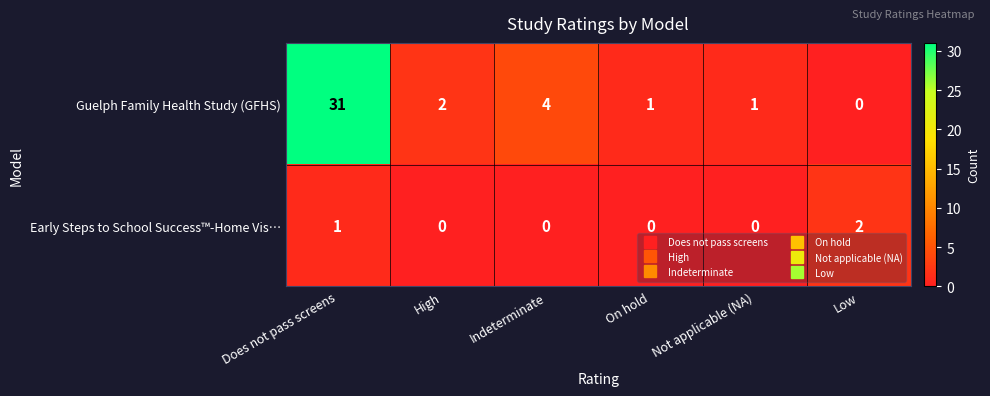

What is the spread (max minus min) of values at Does not pass screens?

30